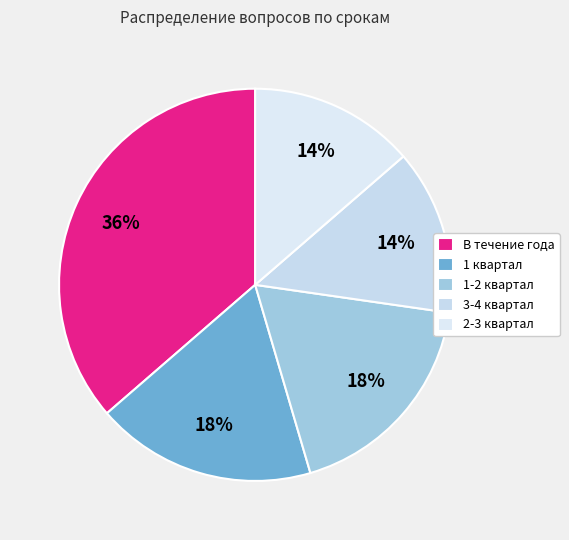

Which category has the biggest portion of the pie?

В течение года